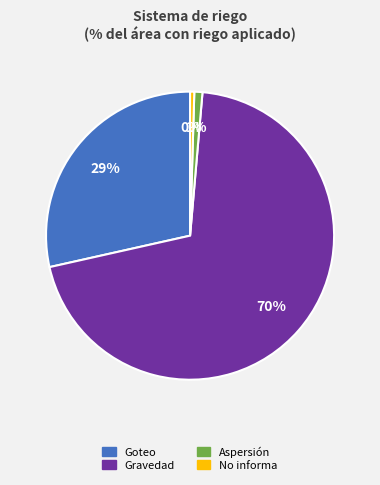

Which slice is the largest?

Gravedad